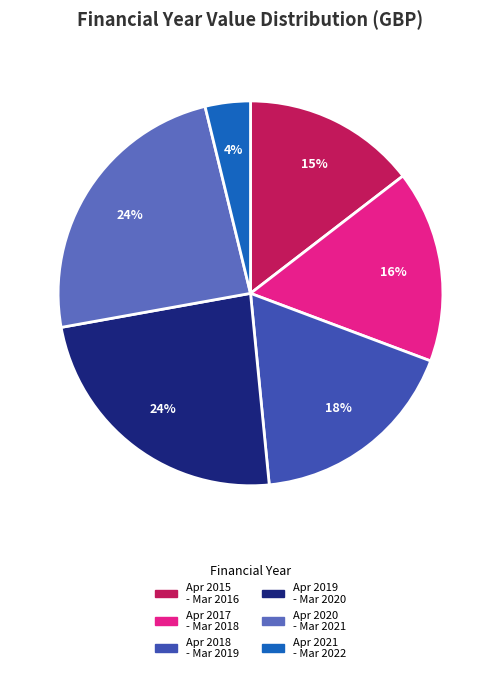

What percentage is the Apr 2019 - Mar 2020 slice, to the nearest percent?

24%